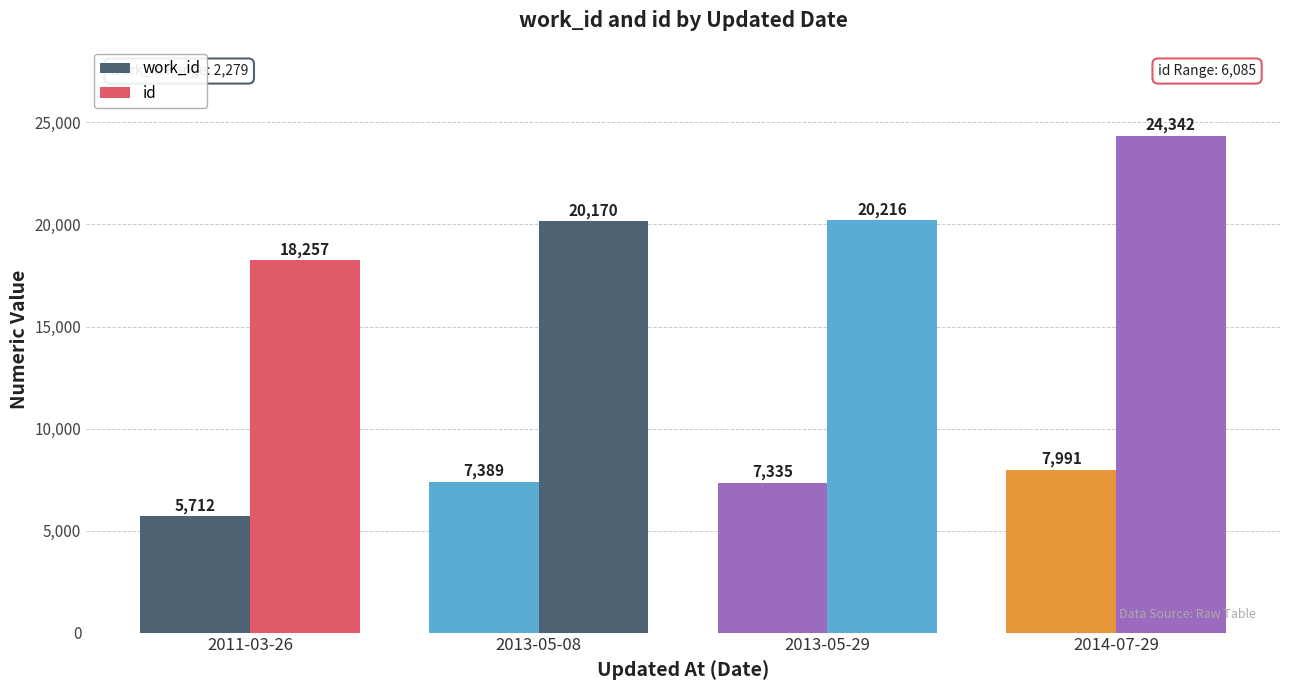

Which has a higher value, 2013-05-29 or 2014-07-29?

2014-07-29